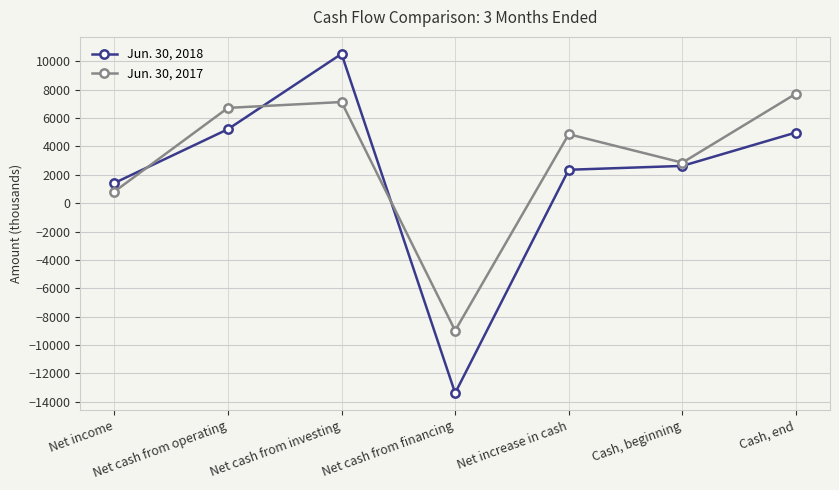

The Jun. 30, 2018 series shows 7055 at Cash, end. True or false?

False